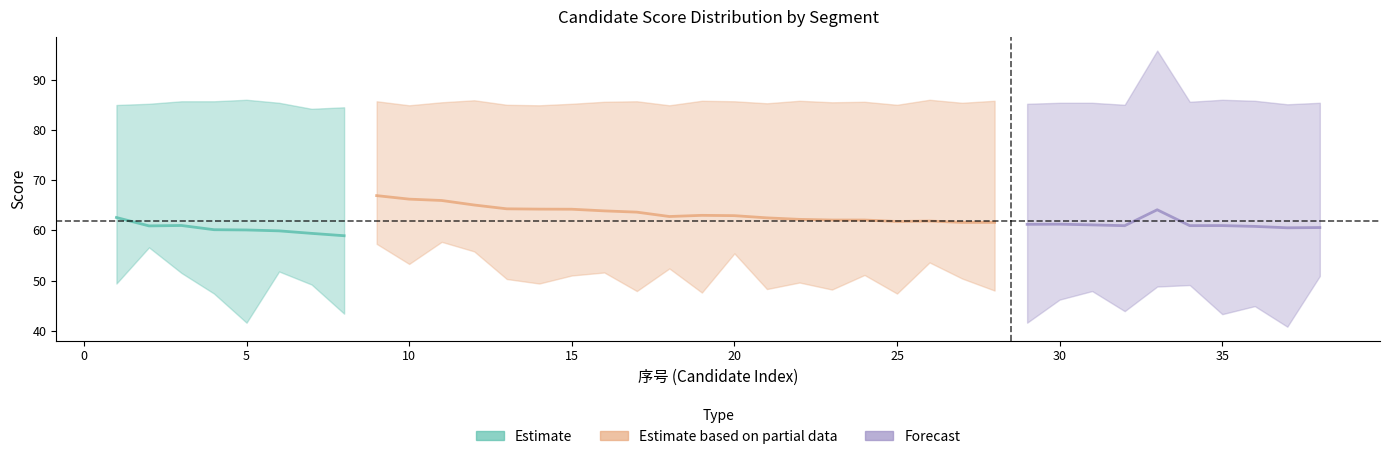

Is it true that 公共成绩 equals 94.7 at 19?

False